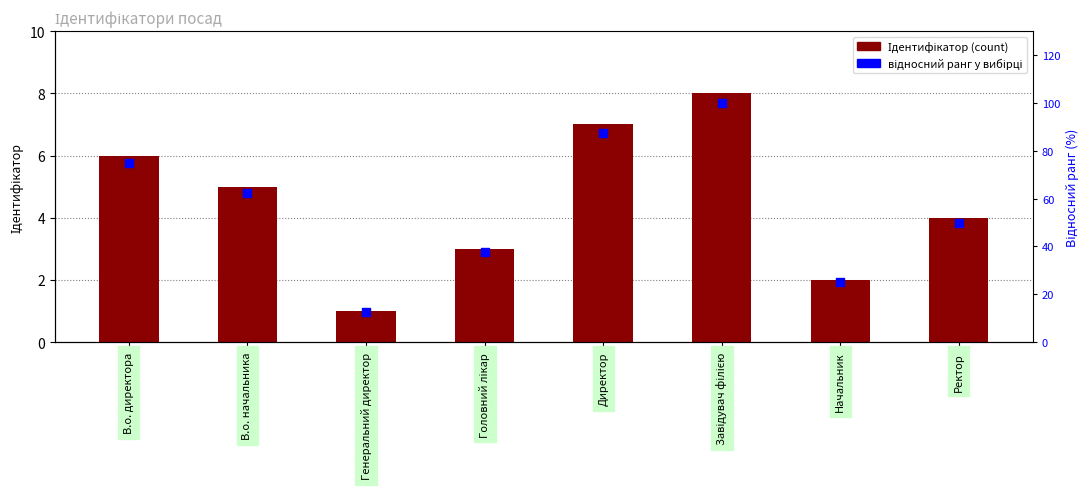

At how many categories does at least one series exceed 27?

6